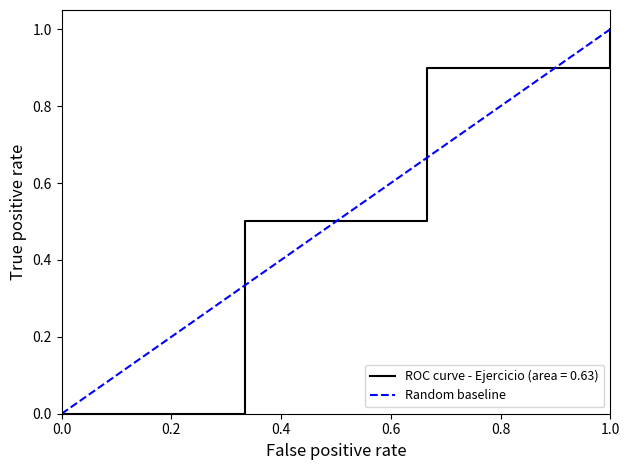

How many values in the ROC curve - Ejercicio (area = 0.63) series exceed 0?

3